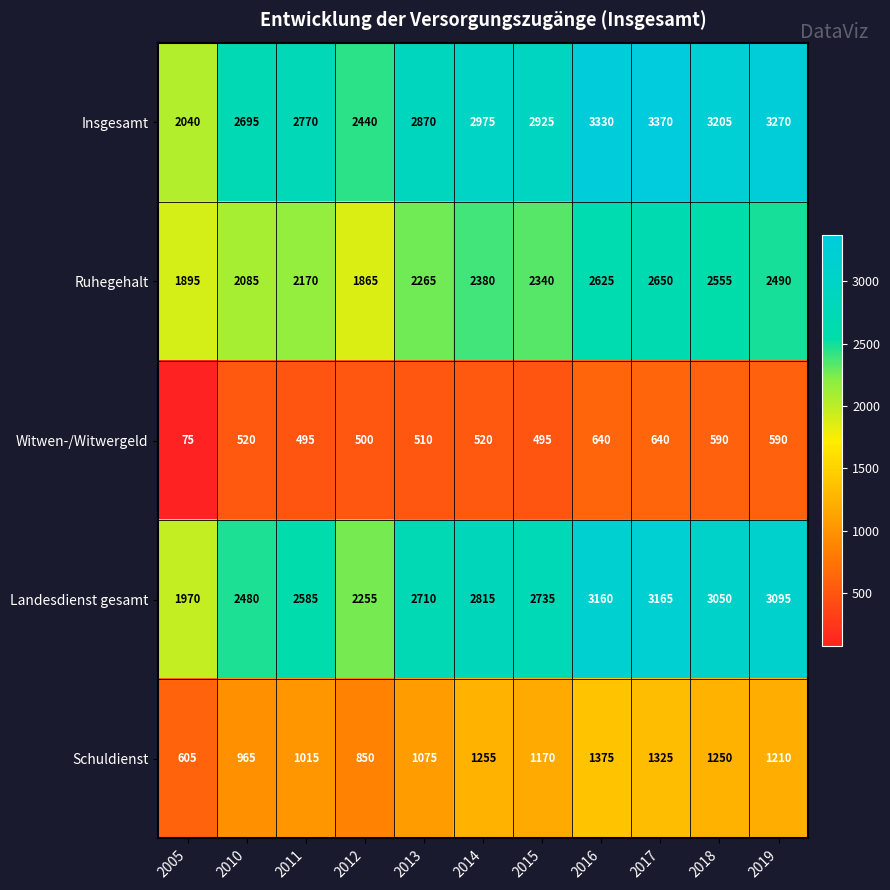

At 2013, list the series in order from largest to smallest.

Insgesamt, Landesdienst gesamt, Ruhegehalt, Schuldienst, Witwen-/Witwergeld